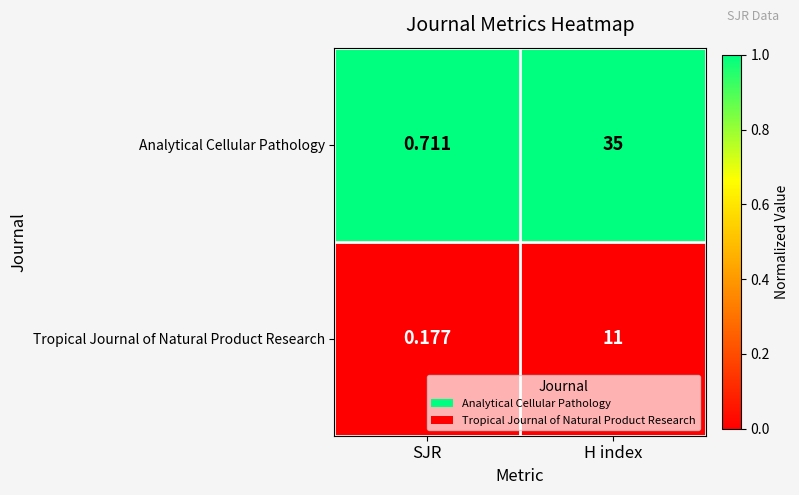

At H index, list the series in order from smallest to largest.

Tropical Journal of Natural Product Research, Analytical Cellular Pathology